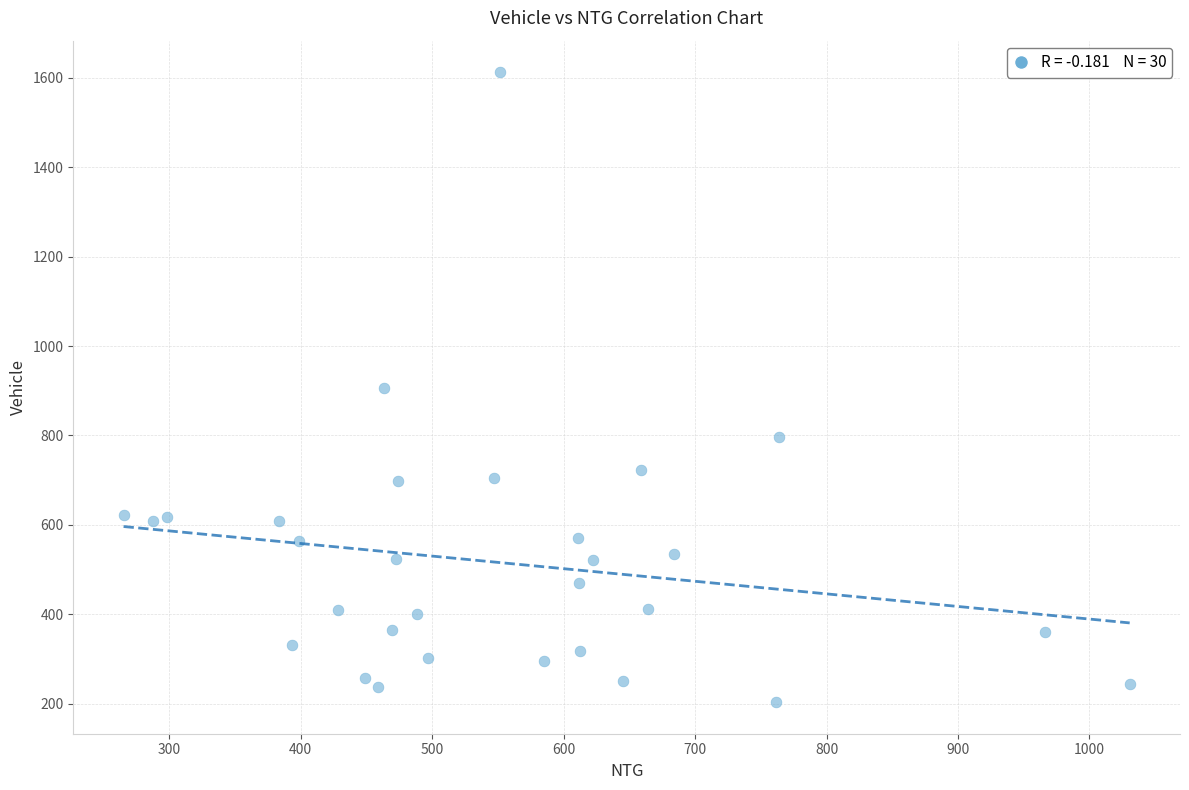

What is the range of X values (max minus min)?

765.3